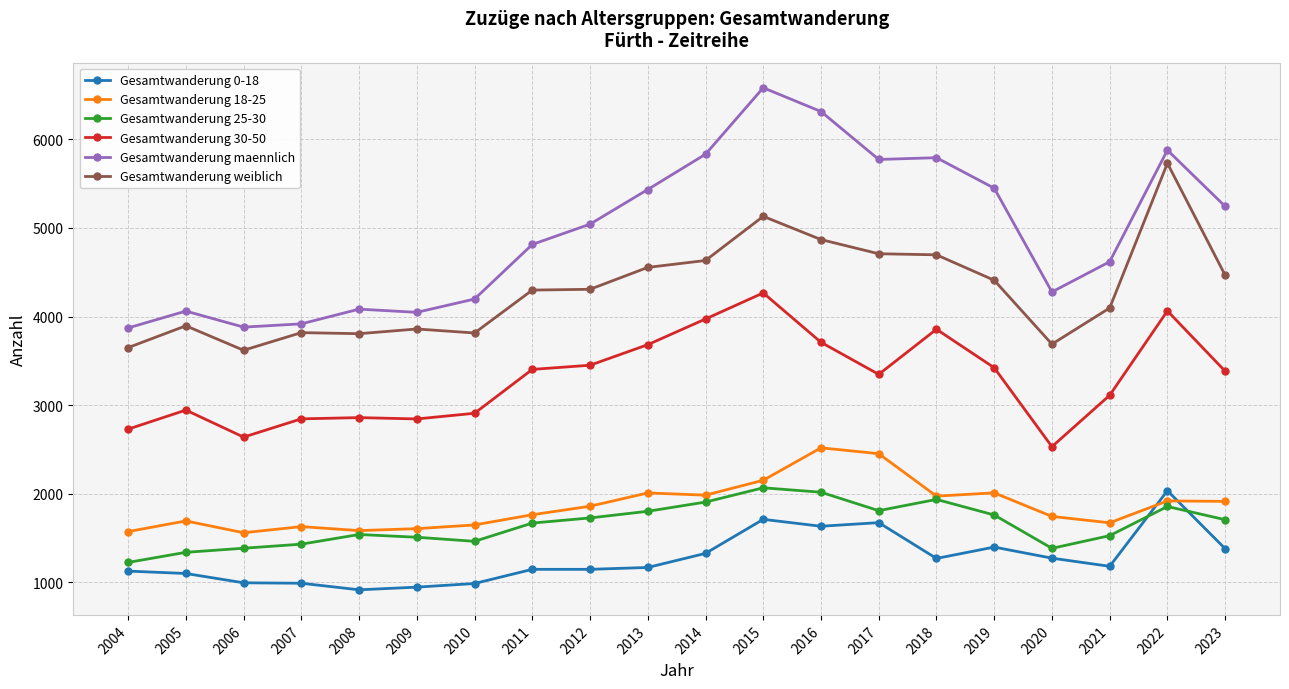

How many series are shown in this chart?

6